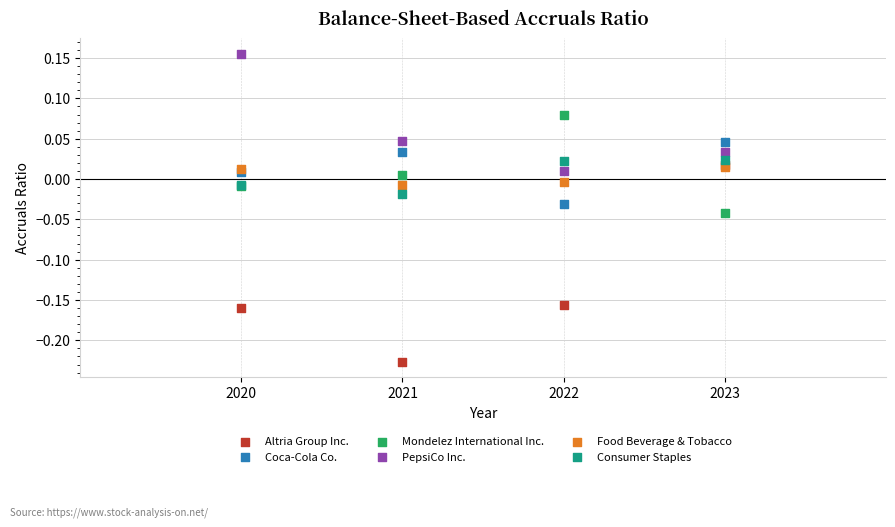

What are all the series names shown in the legend?

Altria Group Inc., Coca-Cola Co., Mondelez International Inc., PepsiCo Inc., Food Beverage & Tobacco, Consumer Staples